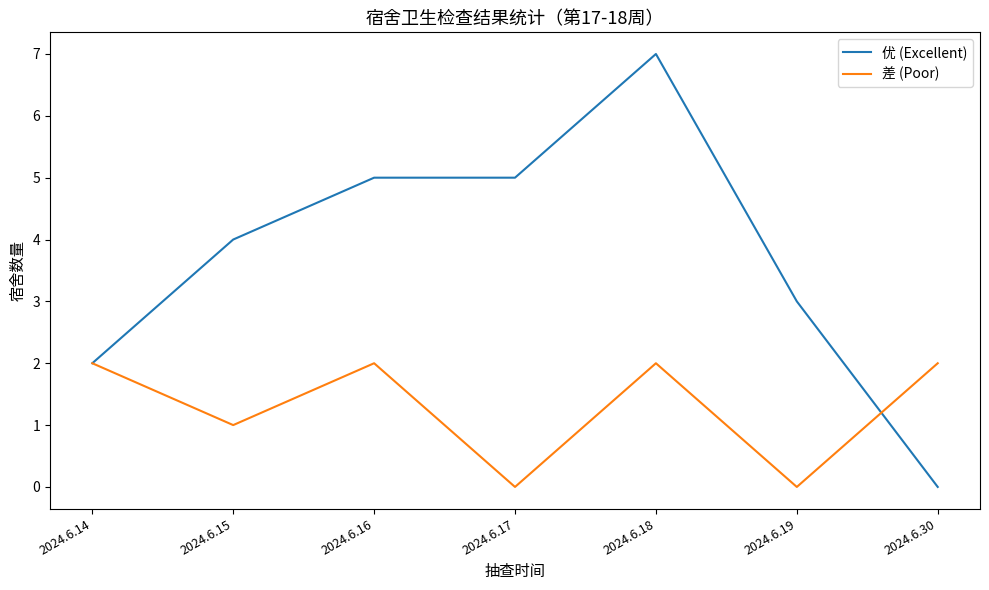

Rank the series by their maximum value, from lowest to highest.

差 (Poor), 优 (Excellent)